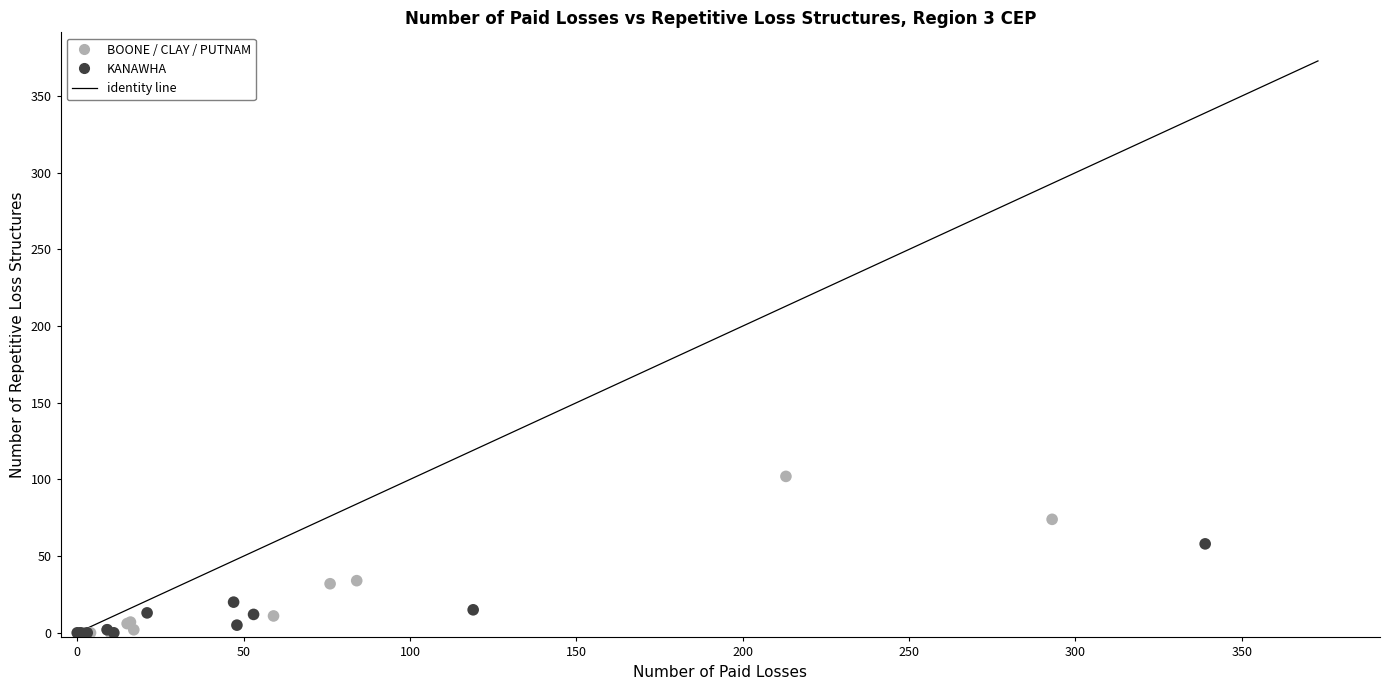

Which series reaches the maximum Y coordinate?

BOONE / CLAY / PUTNAM